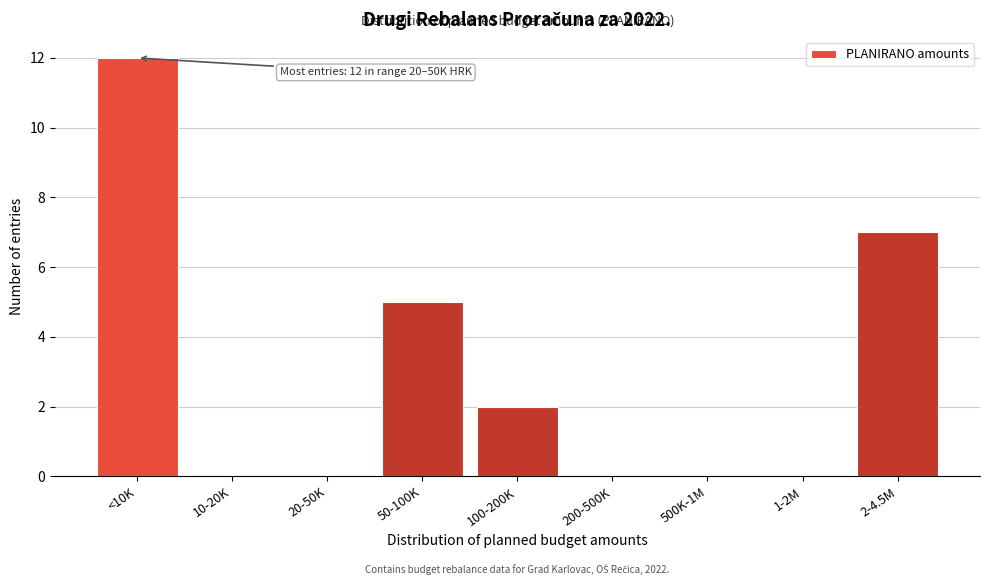

Reading left to right, extract all data points from this chart.

<10K=12	10-20K=0	20-50K=0	50-100K=5	100-200K=2	200-500K=0	500K-1M=0	1-2M=0	2-4.5M=7